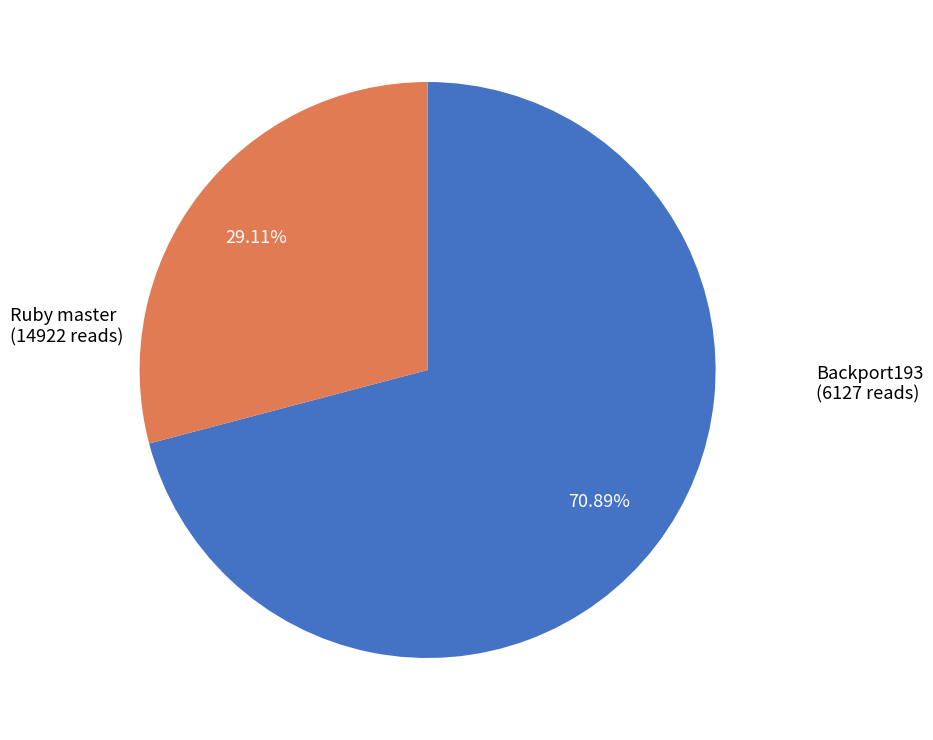

Between Ruby master and Backport193, which is larger?

Ruby master